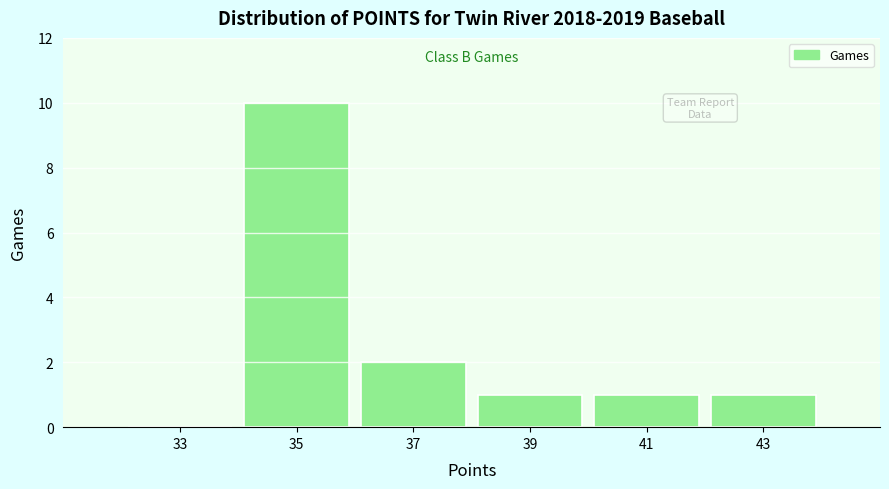

Reading right to left, transcribe all the data shown in this chart.

43=1	41=1	39=1	37=2	35=10	33=0